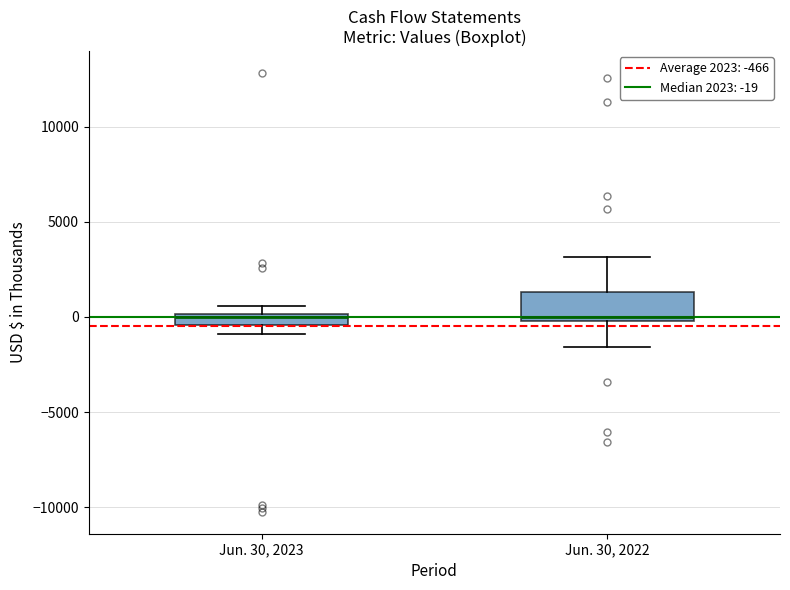

Where does the lower whisker of the box for Jun. 30, 2022 end on the y-axis? The values are not printed on the chart, so give them approximately, as read against the axis.

-1500